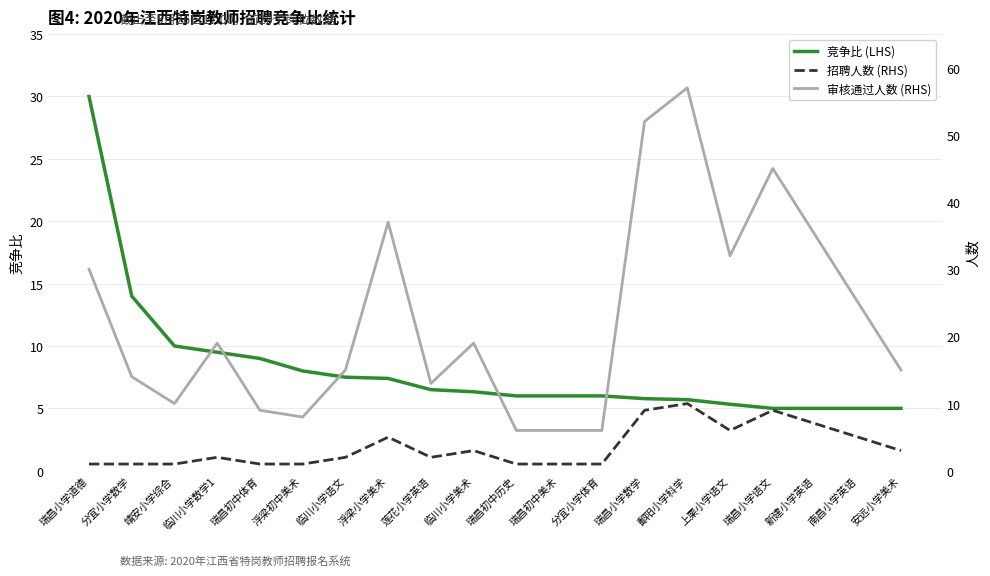

What is the label of the 7th point from the right?

瑞昌小学数学